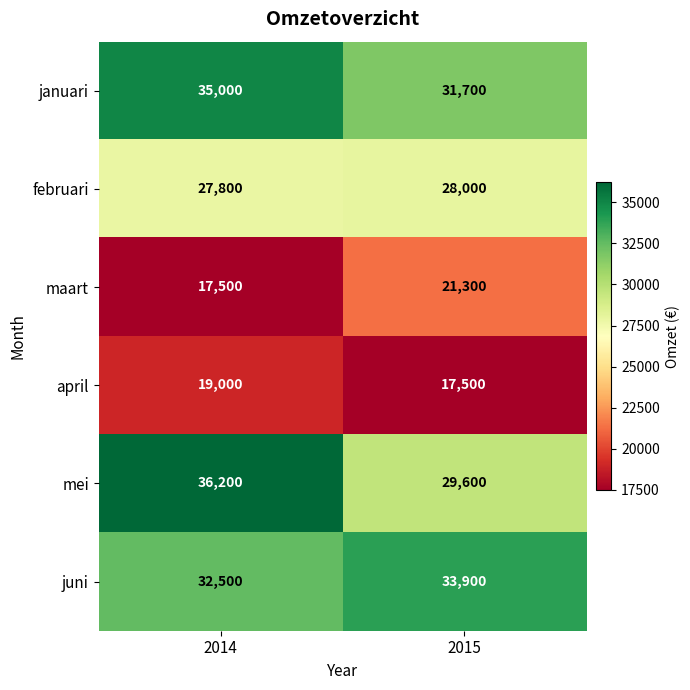

Rank the series by their maximum value, from lowest to highest.

april, maart, februari, juni, januari, mei